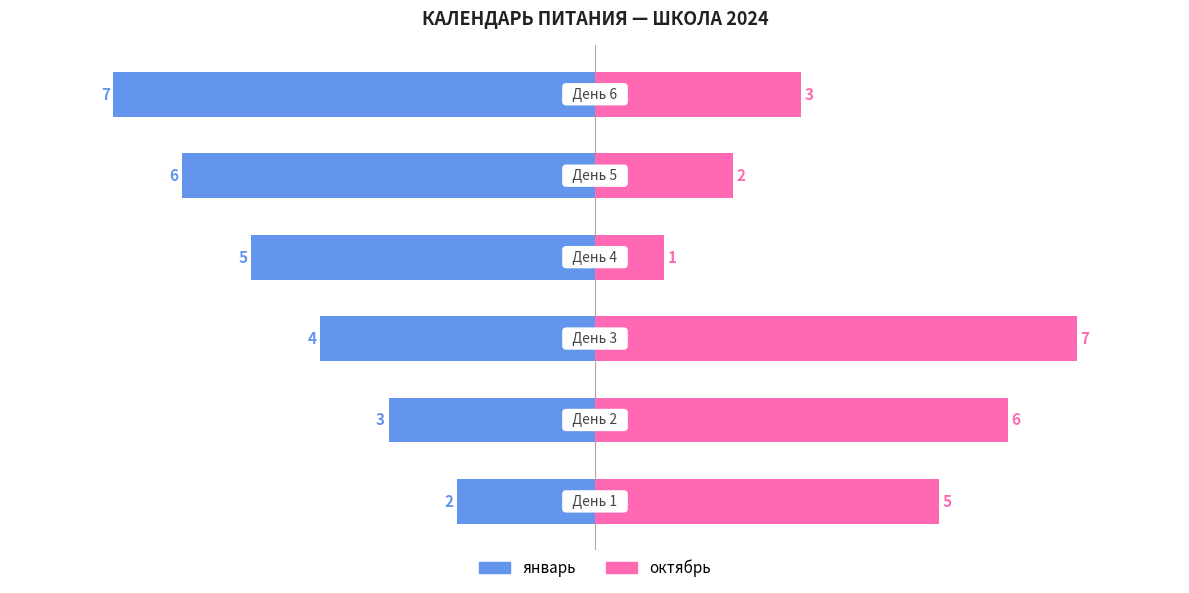

How many data points does each series have?

6